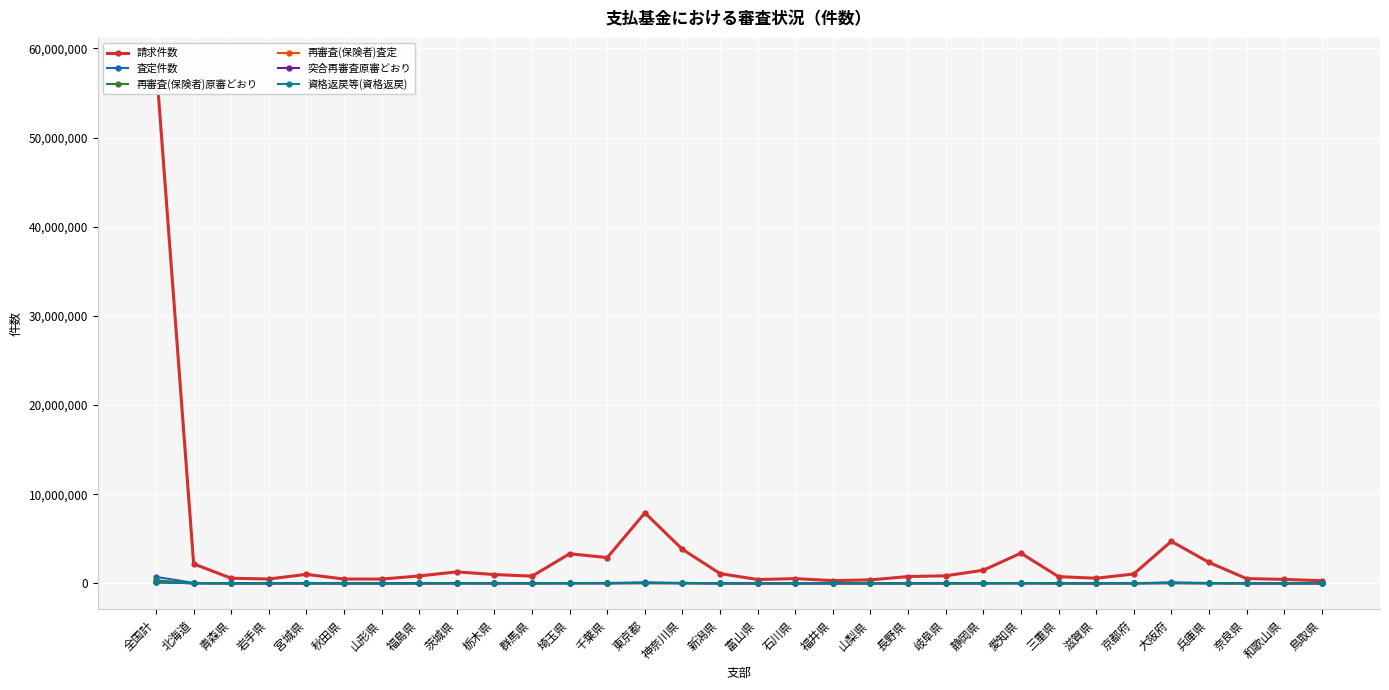

What is the sum of all 突合再審査原審どおり values?

464073